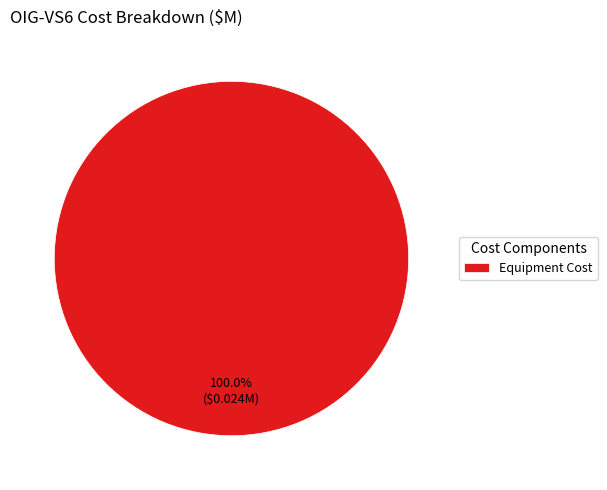

Rank the categories by value from lowest to highest.

Equipment Cost